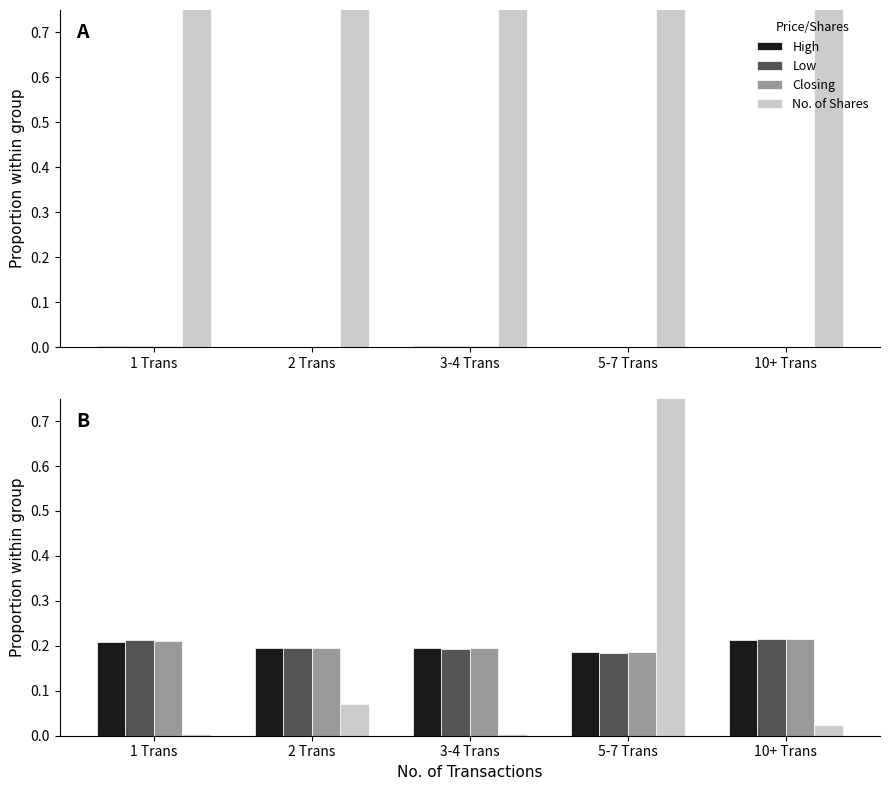

Is it true that No. of Shares equals 0.0 at 10+ Trans?

True